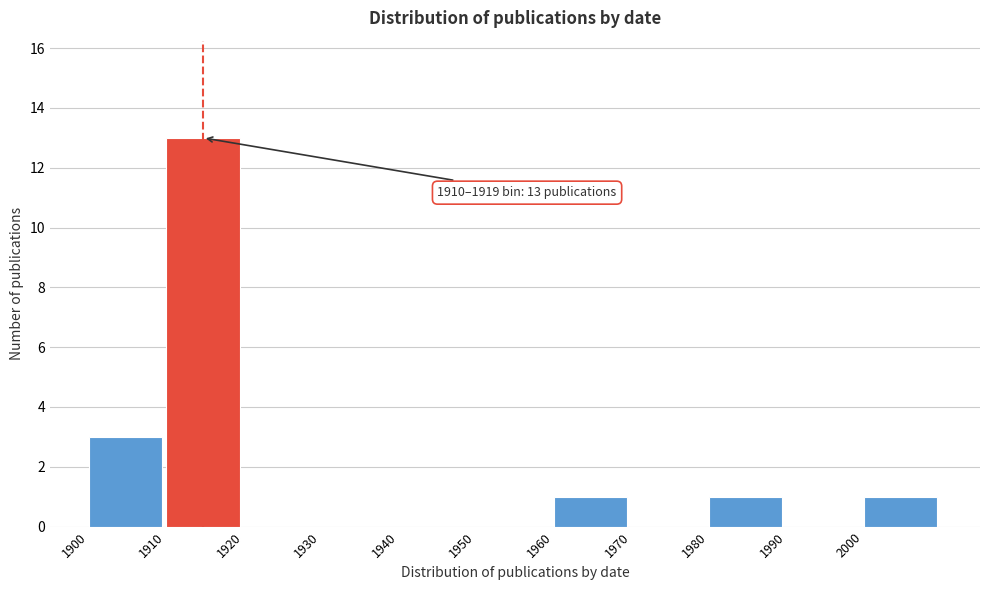

Which range on the x-axis has the tallest bar?

1910 to 1920